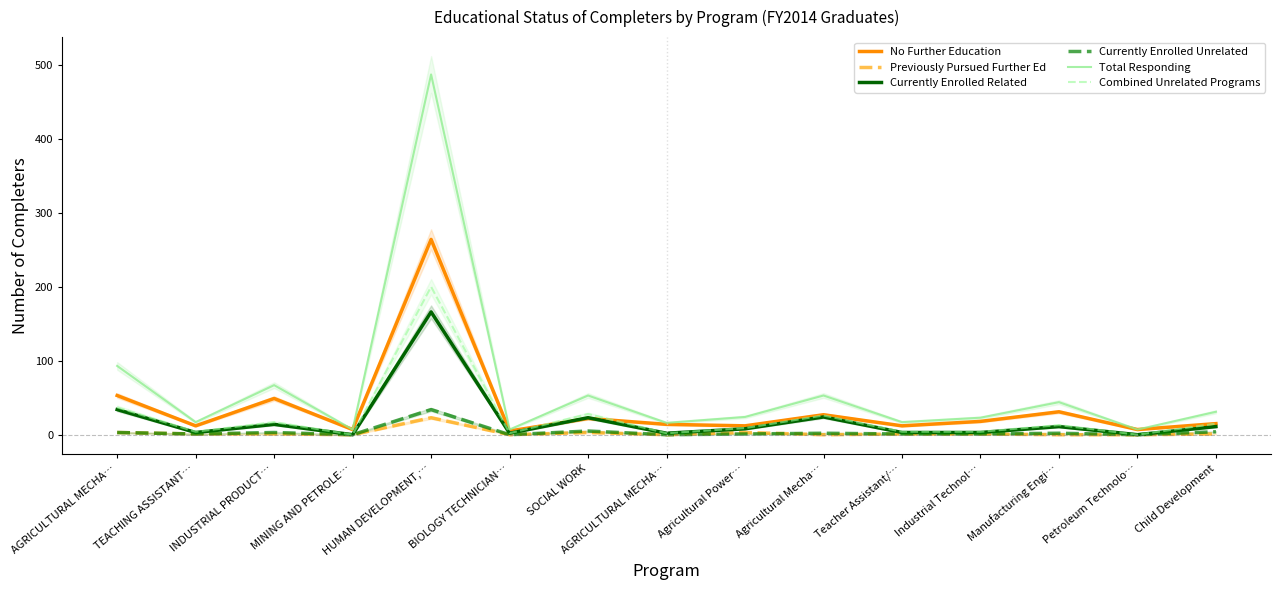

Which category has the highest value in the Combined Unrelated Programs series?

HUMAN DEVELOPMENT,…